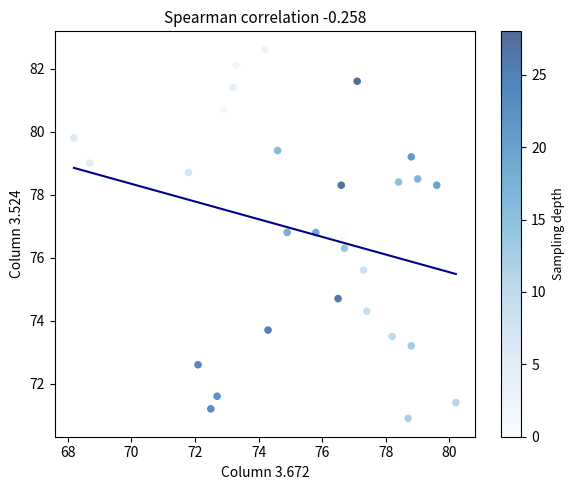

What is the range of Y values (max minus min)?

11.7